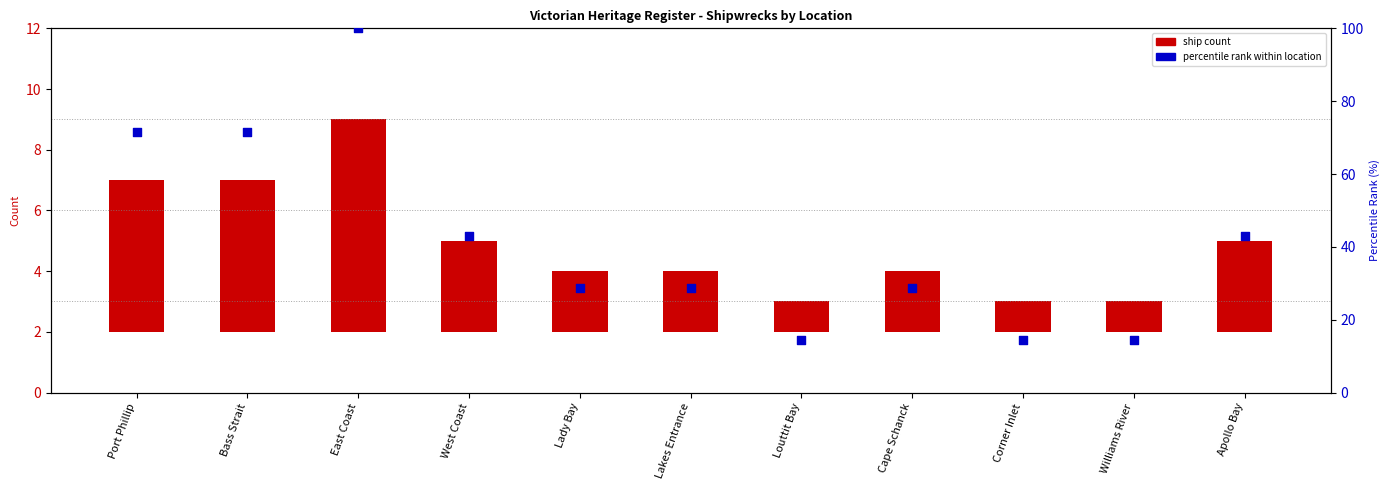

Which series has the largest total across all categories?

percentile rank